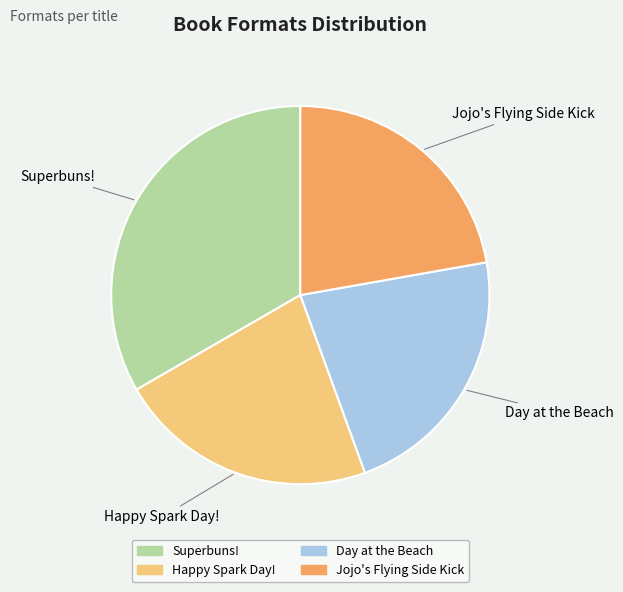

True or false: Day at the Beach accounts for 22% of the total.

True